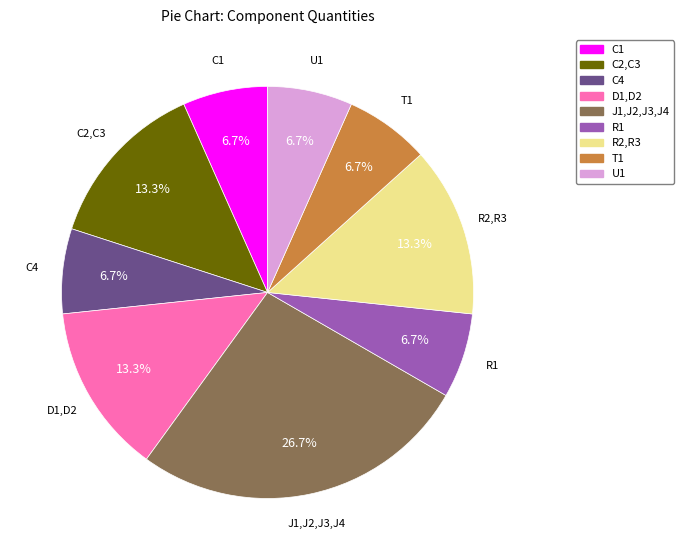

To the nearest percent, what portion does C4 represent?

7%